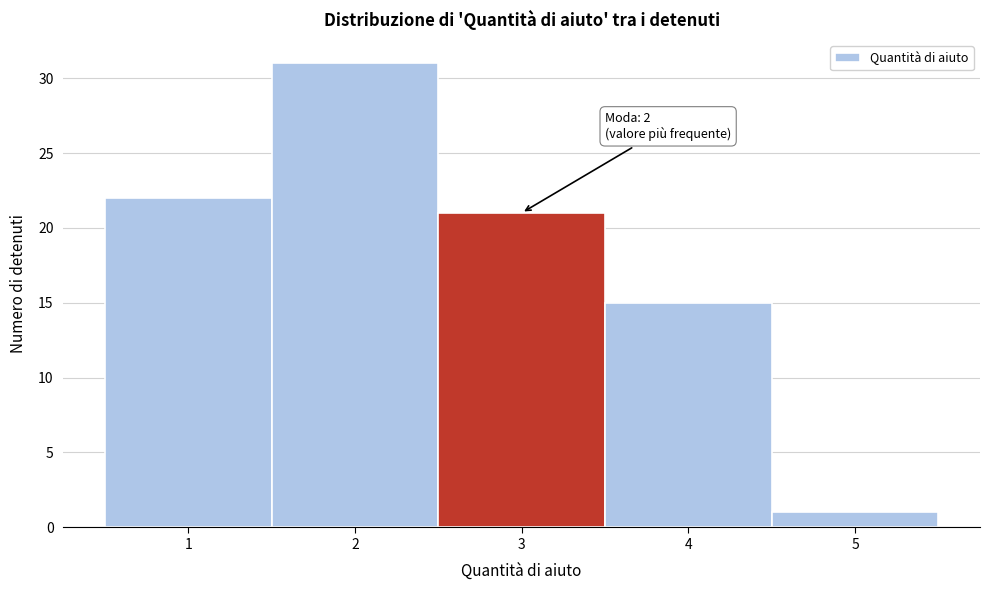

Reading left to right, transcribe all the data shown in this chart.

1=22	2=31	3=21	4=15	5=1